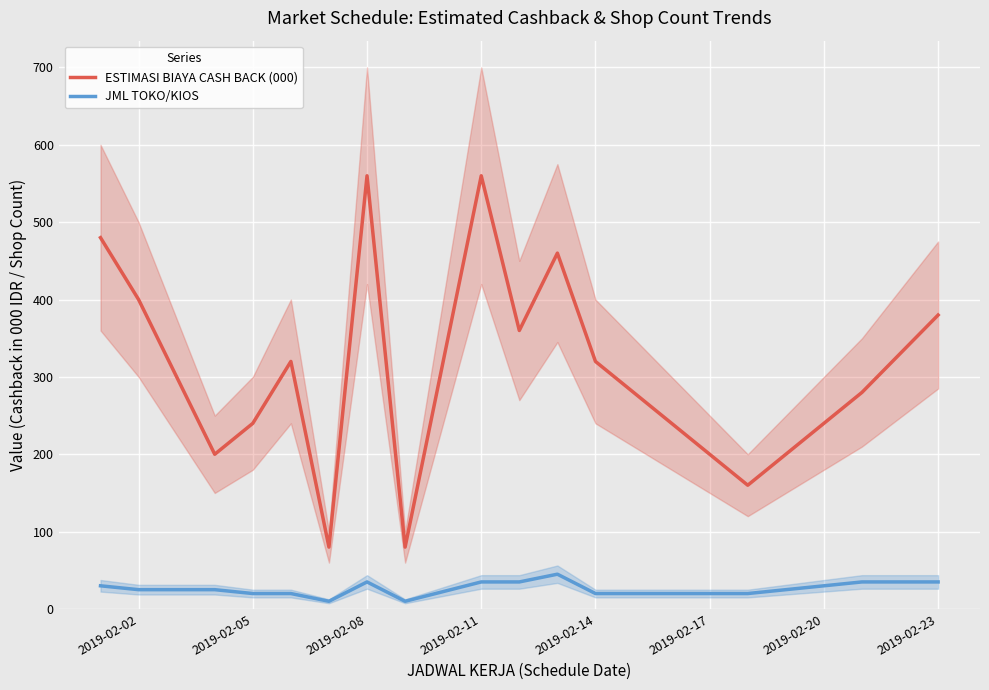

True or false: JML TOKO/KIOS and ESTIMASI BIAYA CASH BACK (000) intersect in this chart.

False